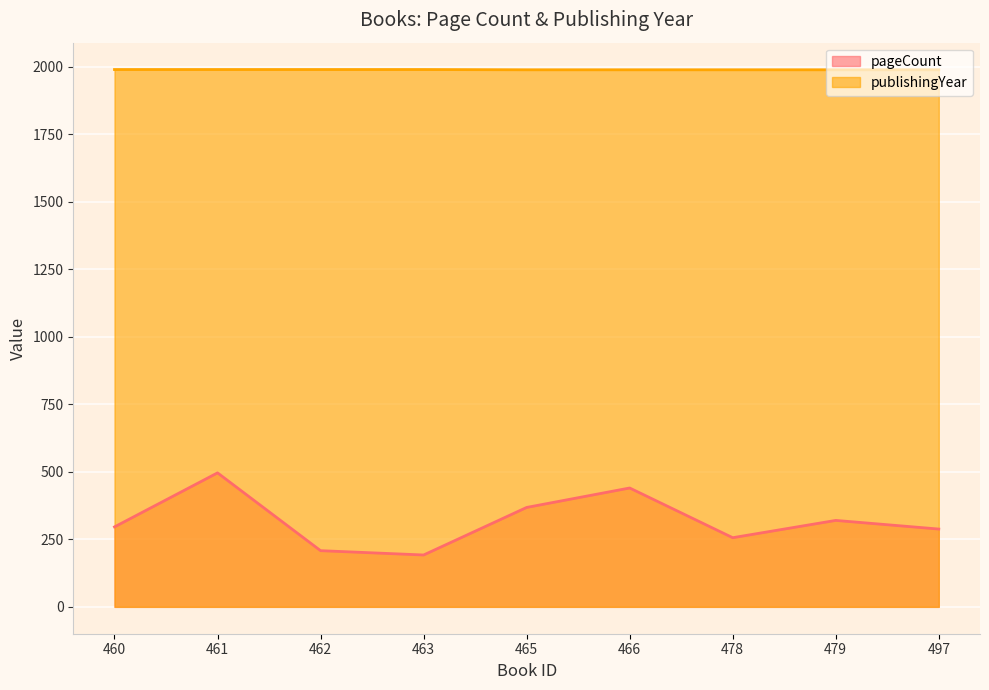

How many values in the publishingYear series exceed 1988?

4